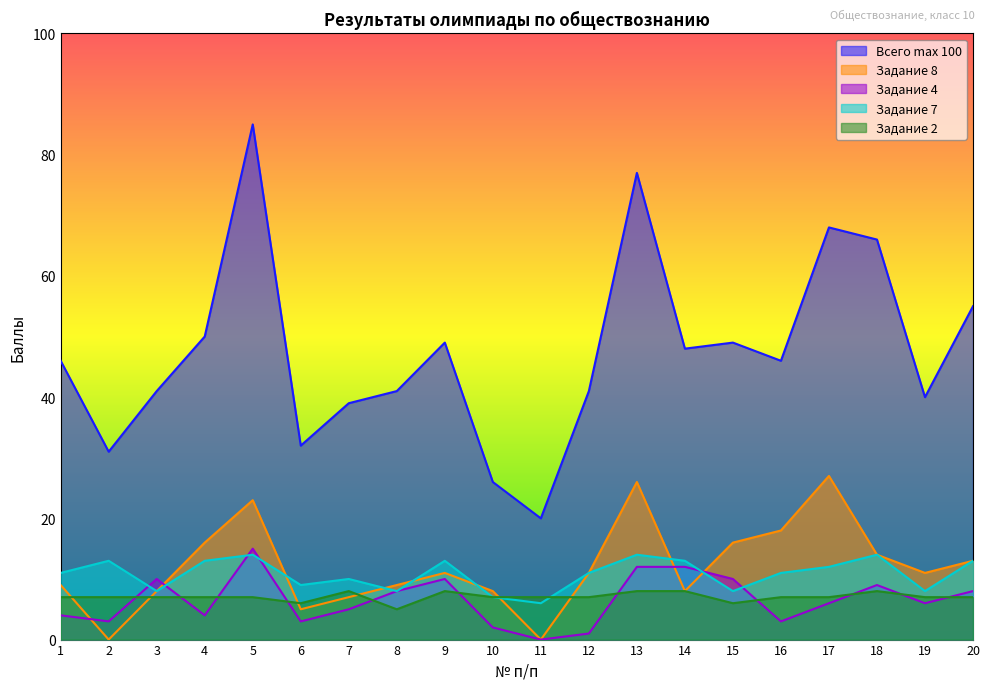

What is the value of the Задание 2 point at the 1st from the left?

7